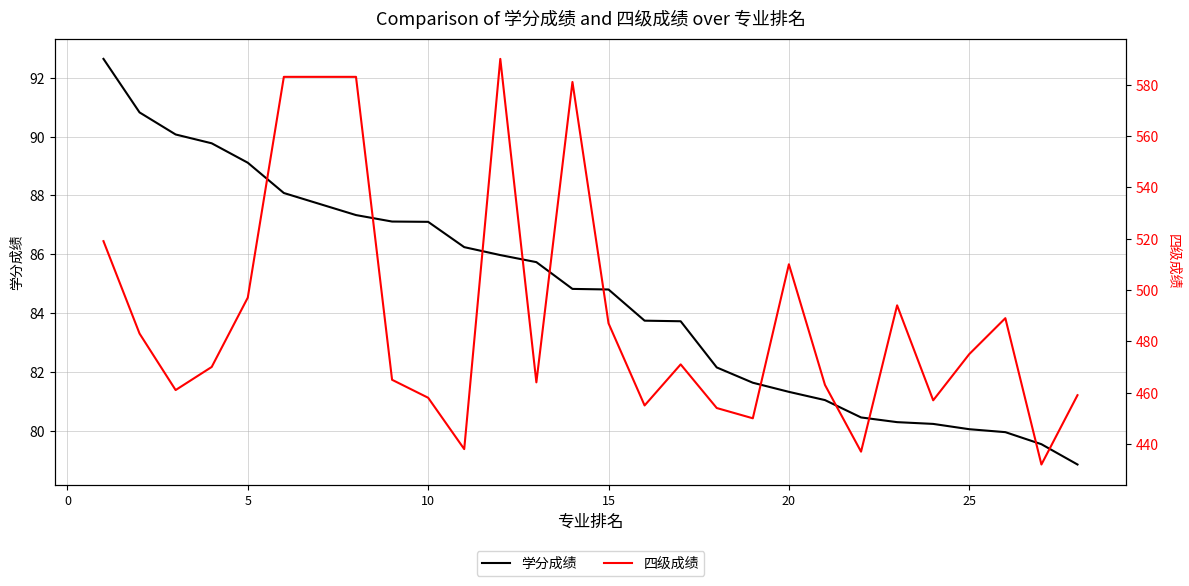

Is it true that 学分成绩 equals 123.5 at 0?

False